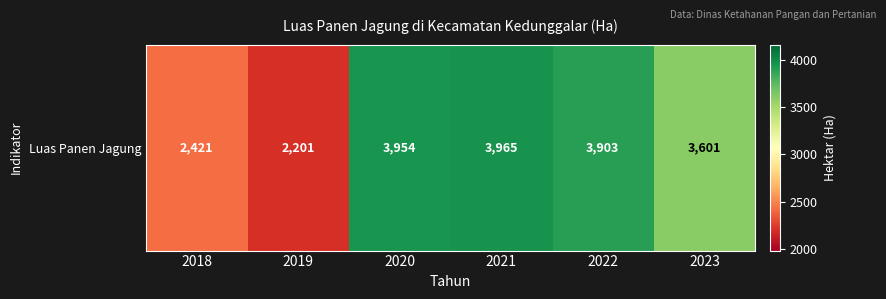

What is the difference between the maximum and second lowest values?

1544